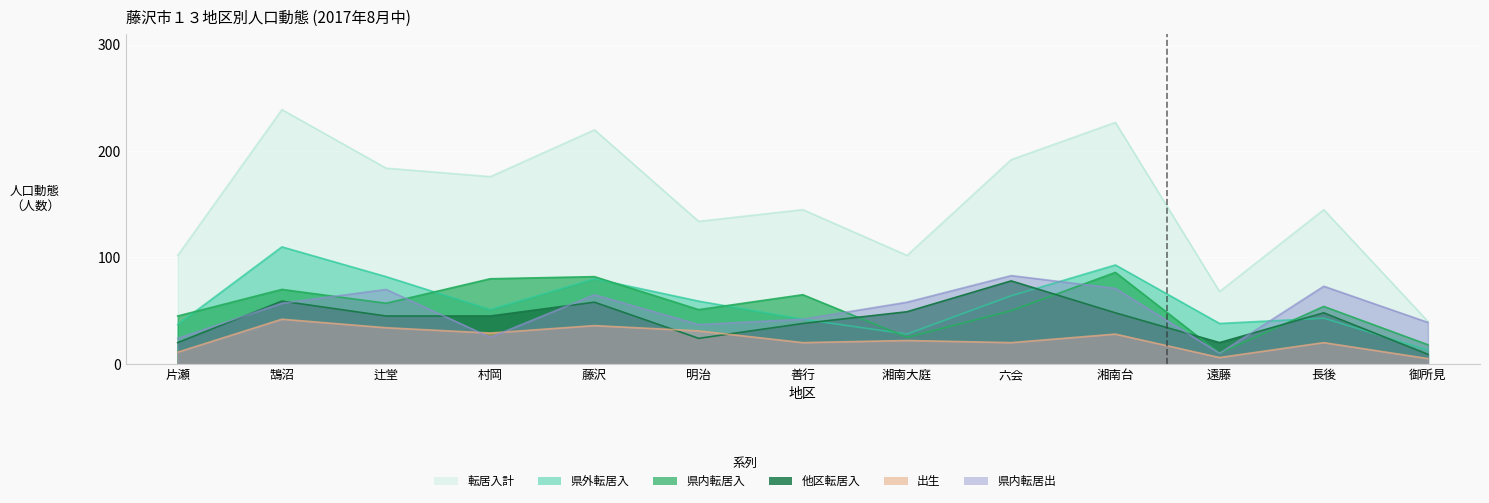

How many lines are shown in the chart?

6